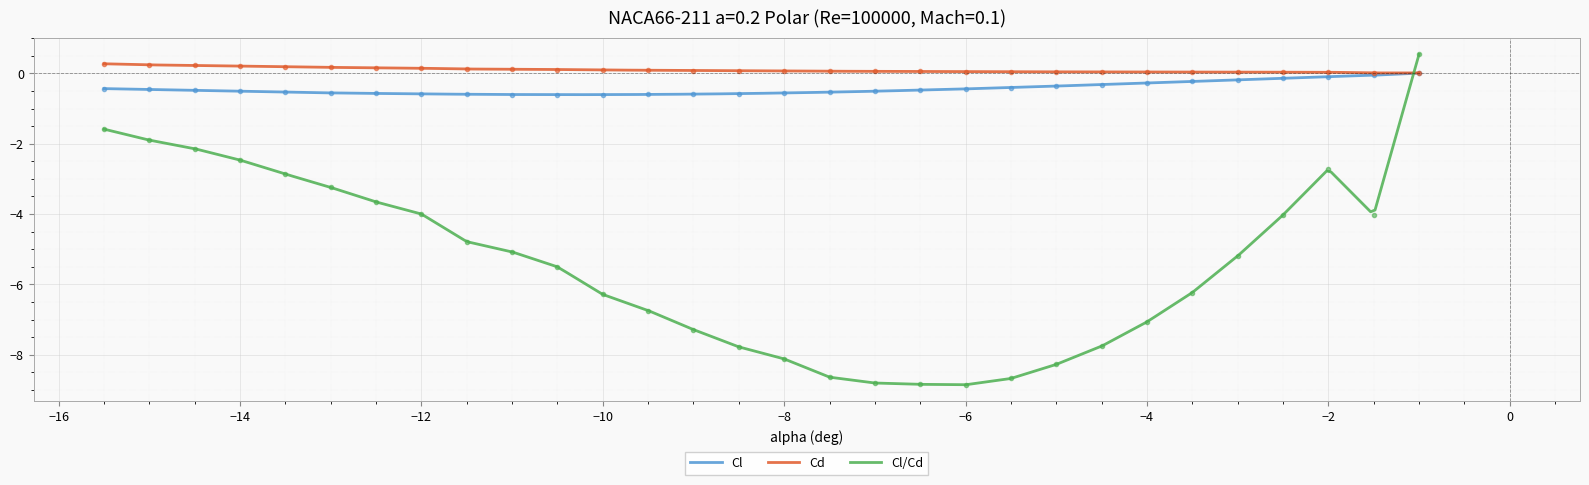

How many interior local valleys does the Cl series have?

1